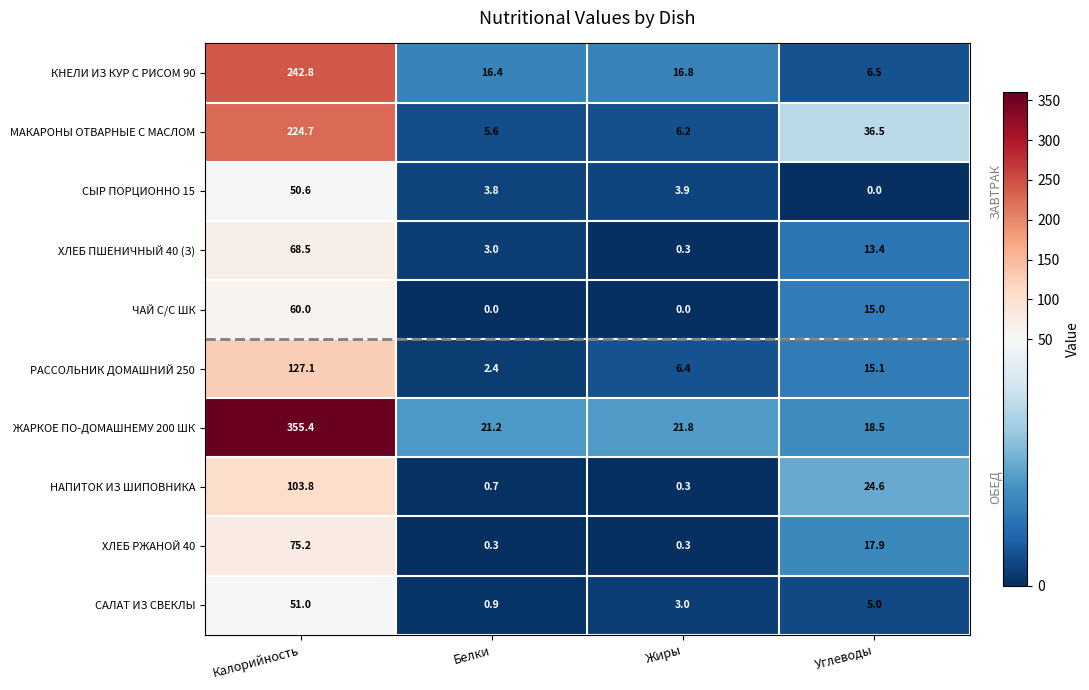

What is the sum of the ЧАЙ С/С ШК values at Калорийность and Белки?

60.0